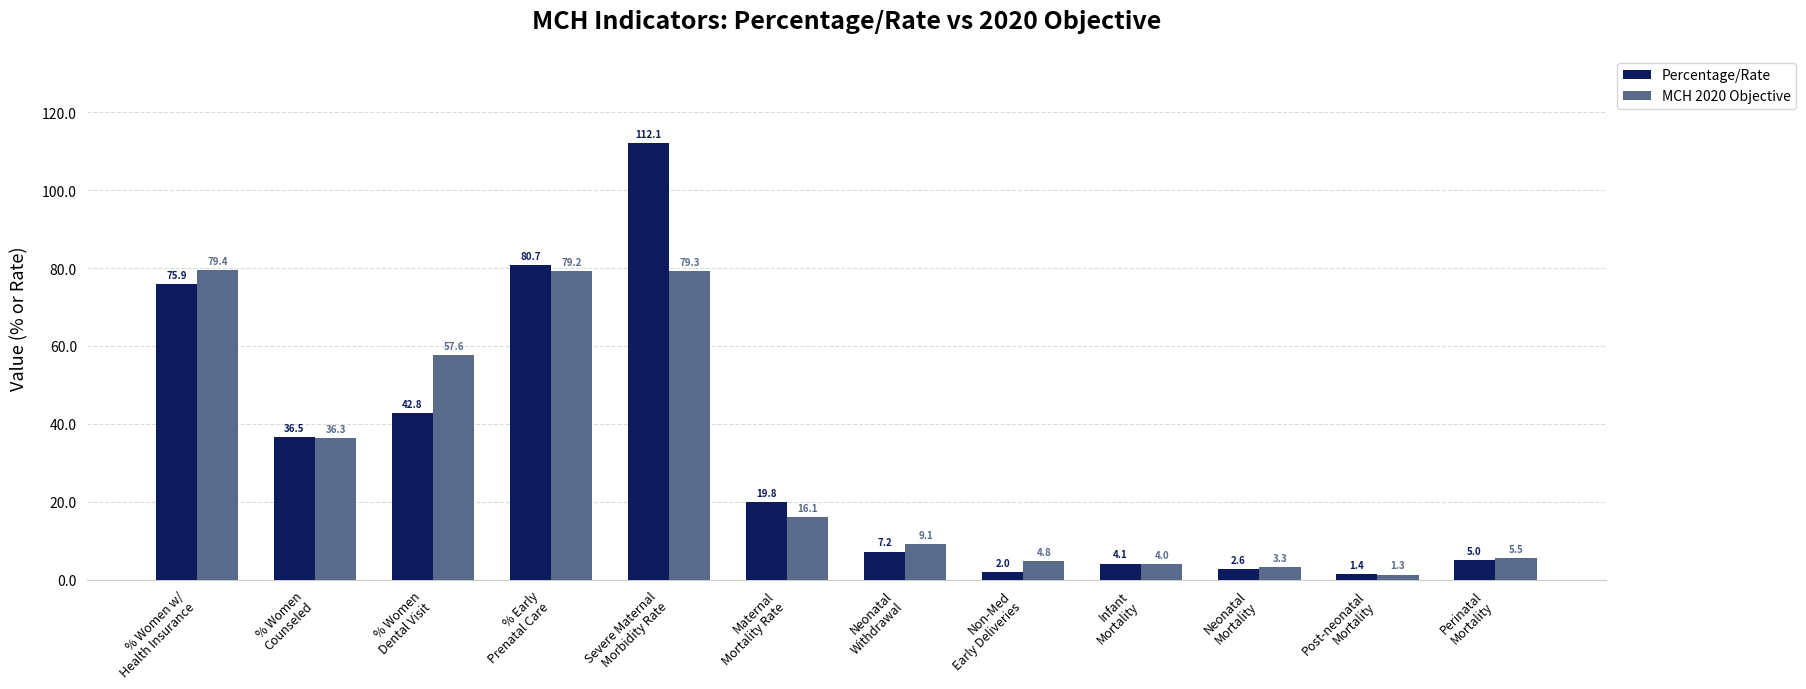

Where does the MCH 2020 Objective series first go above 16?

% Women w/
Health Insurance